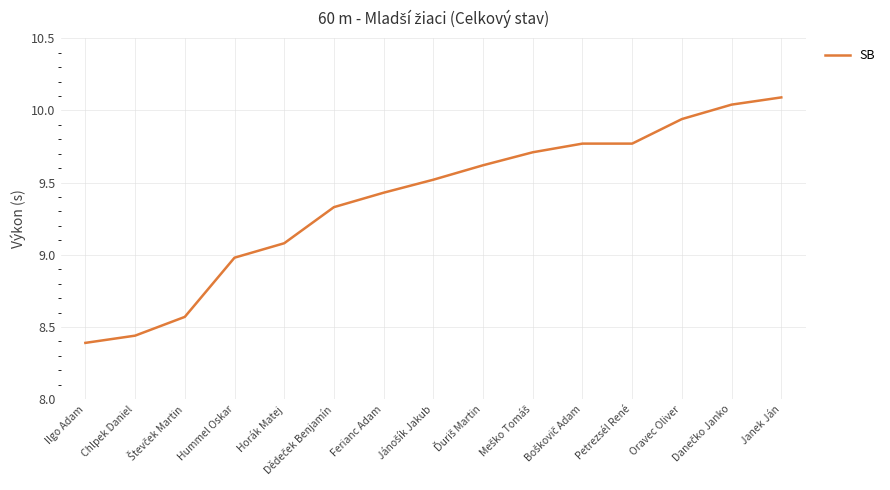

What is the difference between the maximum and minimum values?

1.7